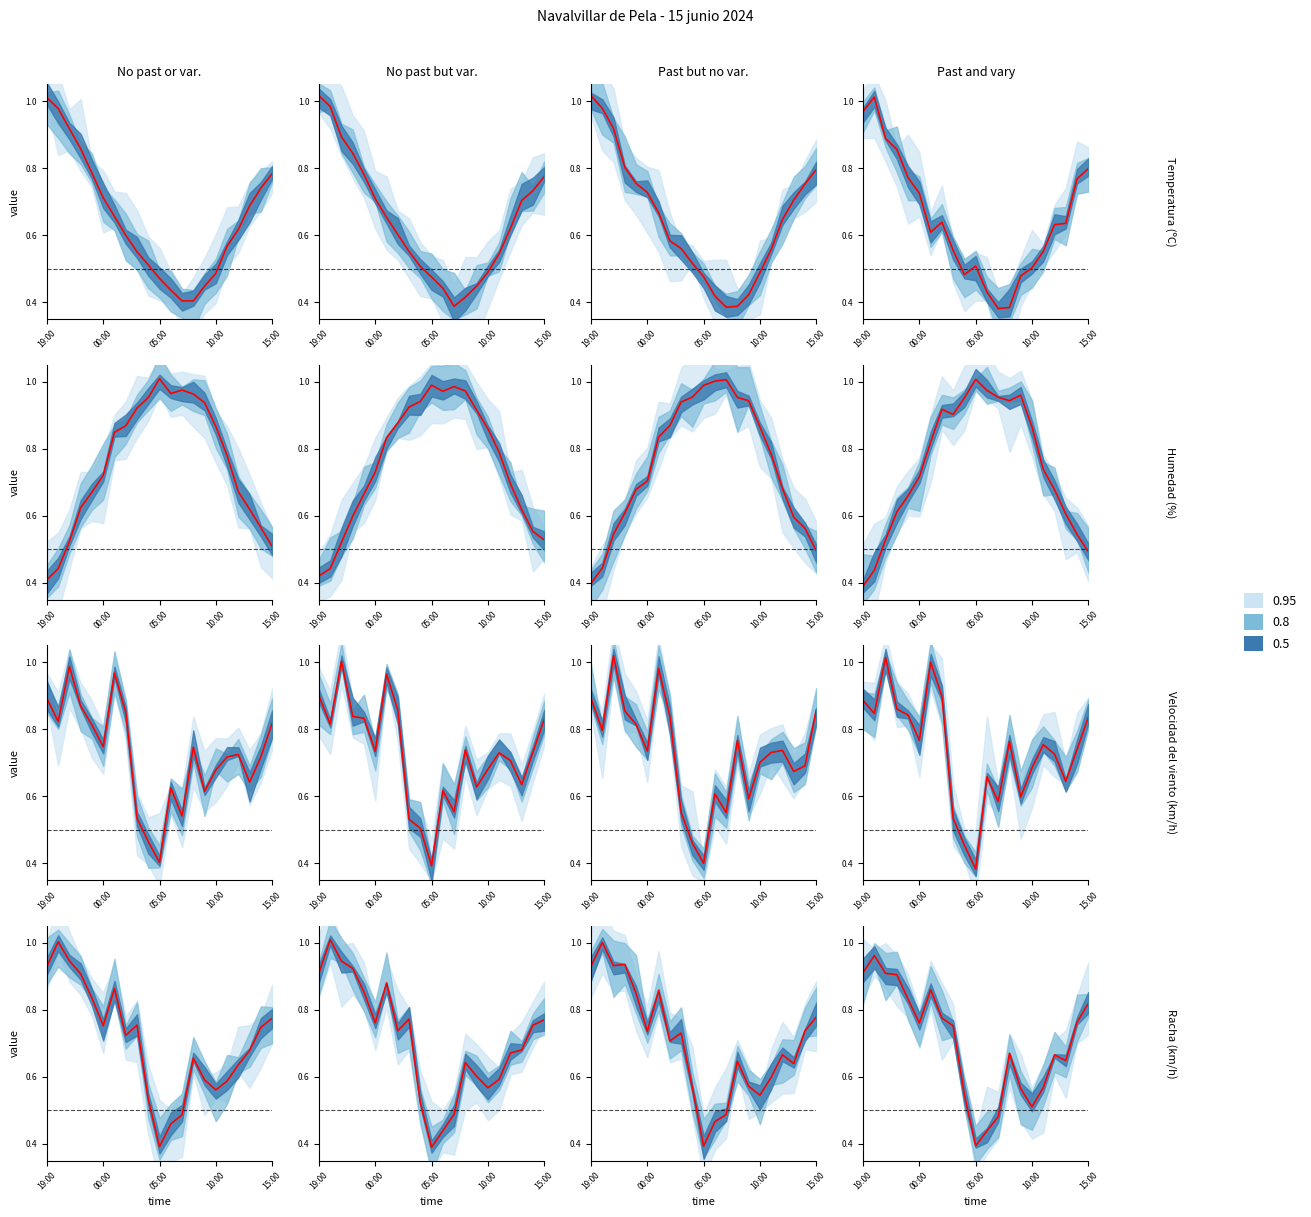

What is the difference between the maximum and minimum values in the Temperatura (ºC) series?

0.6